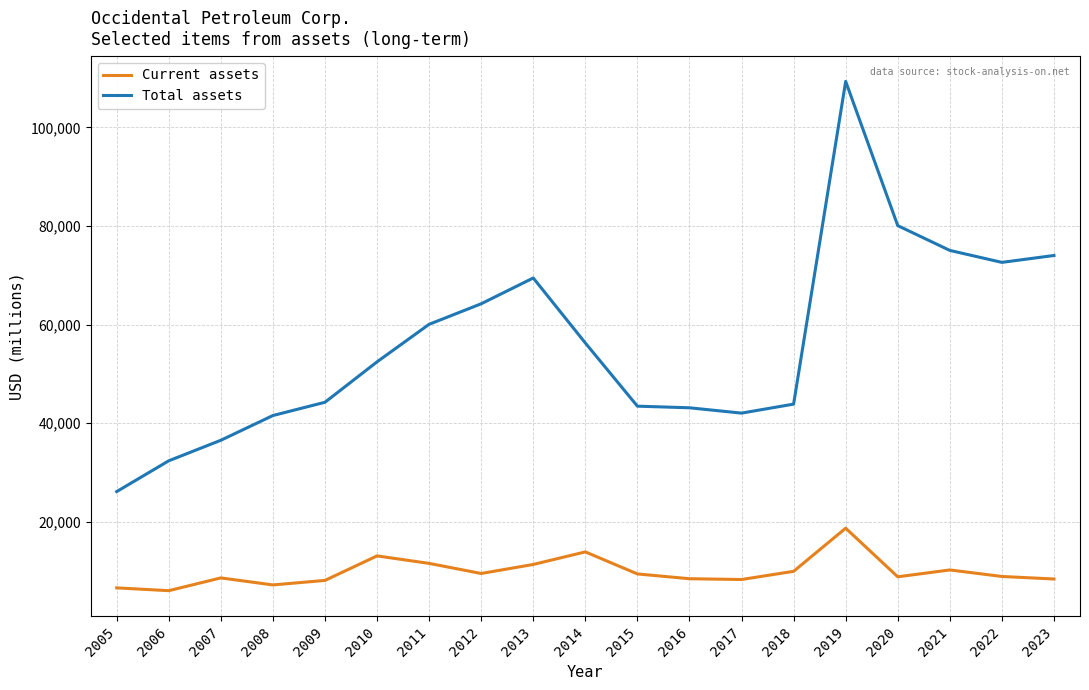

Between 2016 and 2022, which series saw the biggest shift?

Total assets